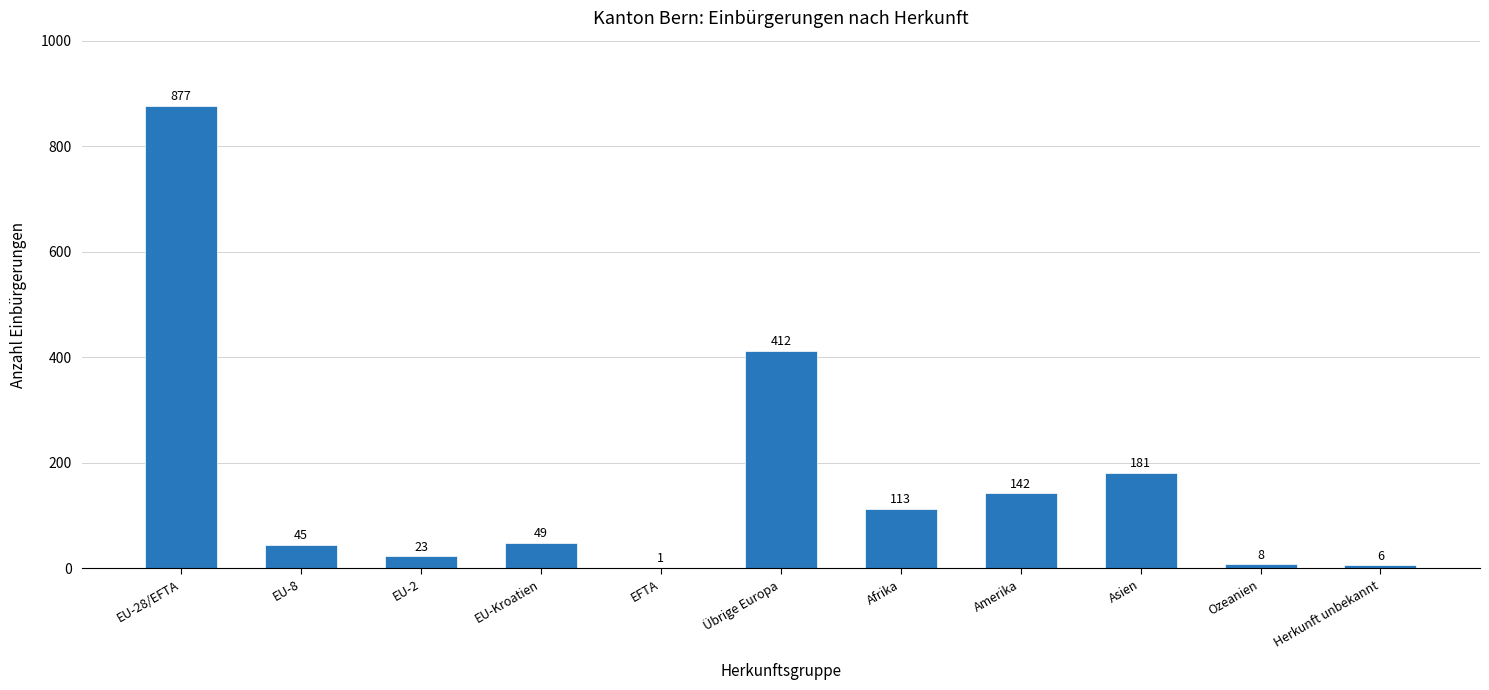

Is it true that the value at Amerika is 142?

True